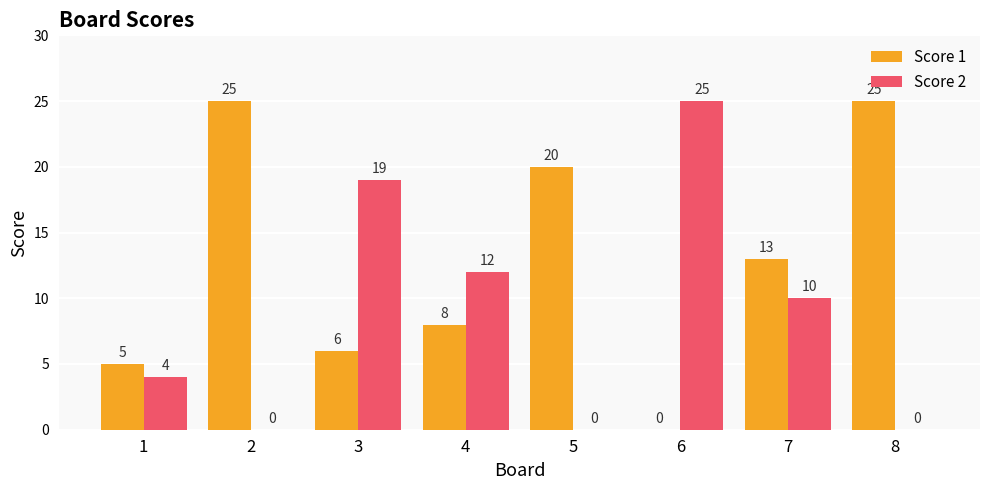

What is the sum of the Score 1 values at 5 and 3?

26